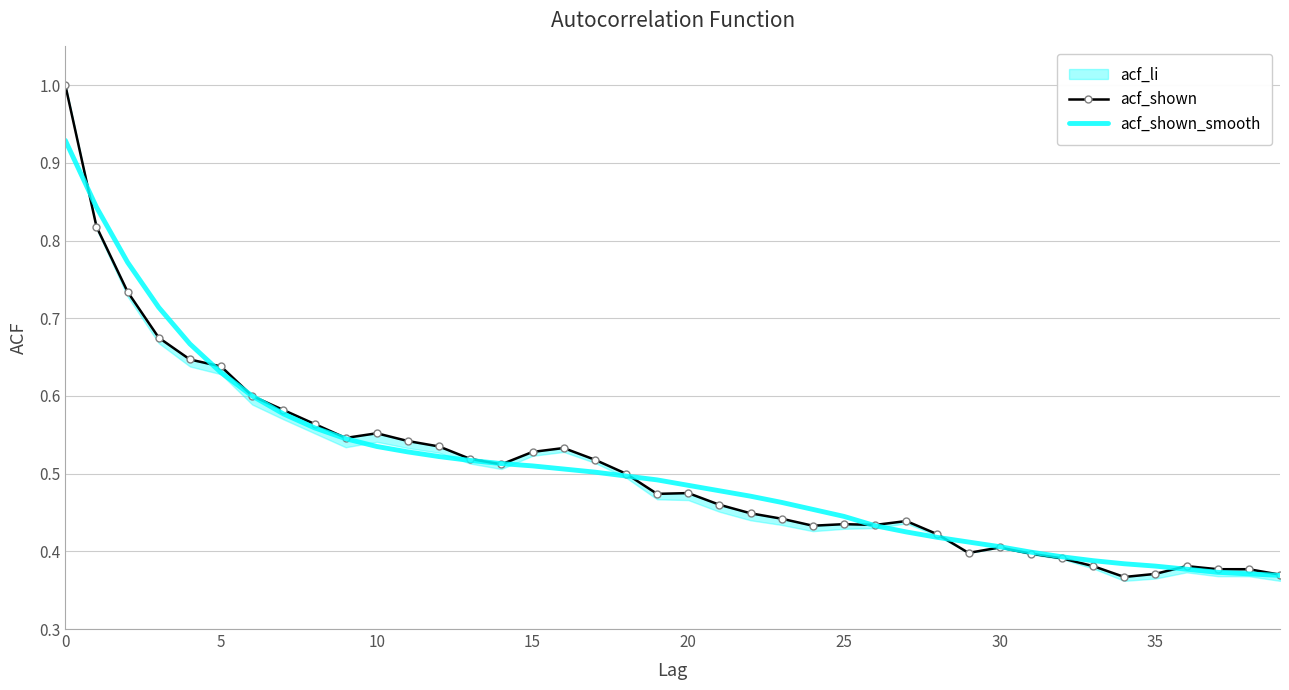

Which series changed the most between 18 and 36?

acf_shown_smooth